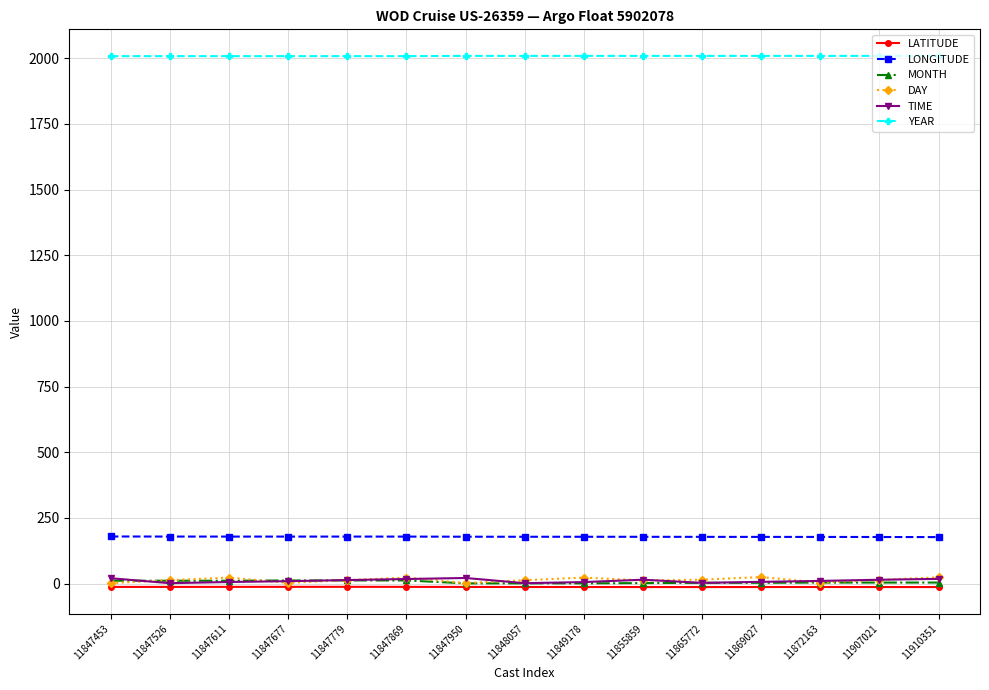

The YEAR series shows 2008.0 at 11847677. True or false?

True